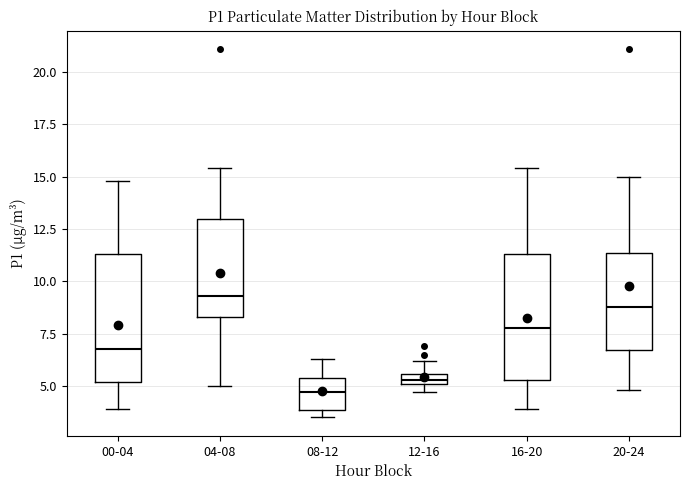

Where is the lower edge of the box for 04-08 on the y-axis? The values are not printed on the chart, so give them approximately, as read against the axis.

8.5